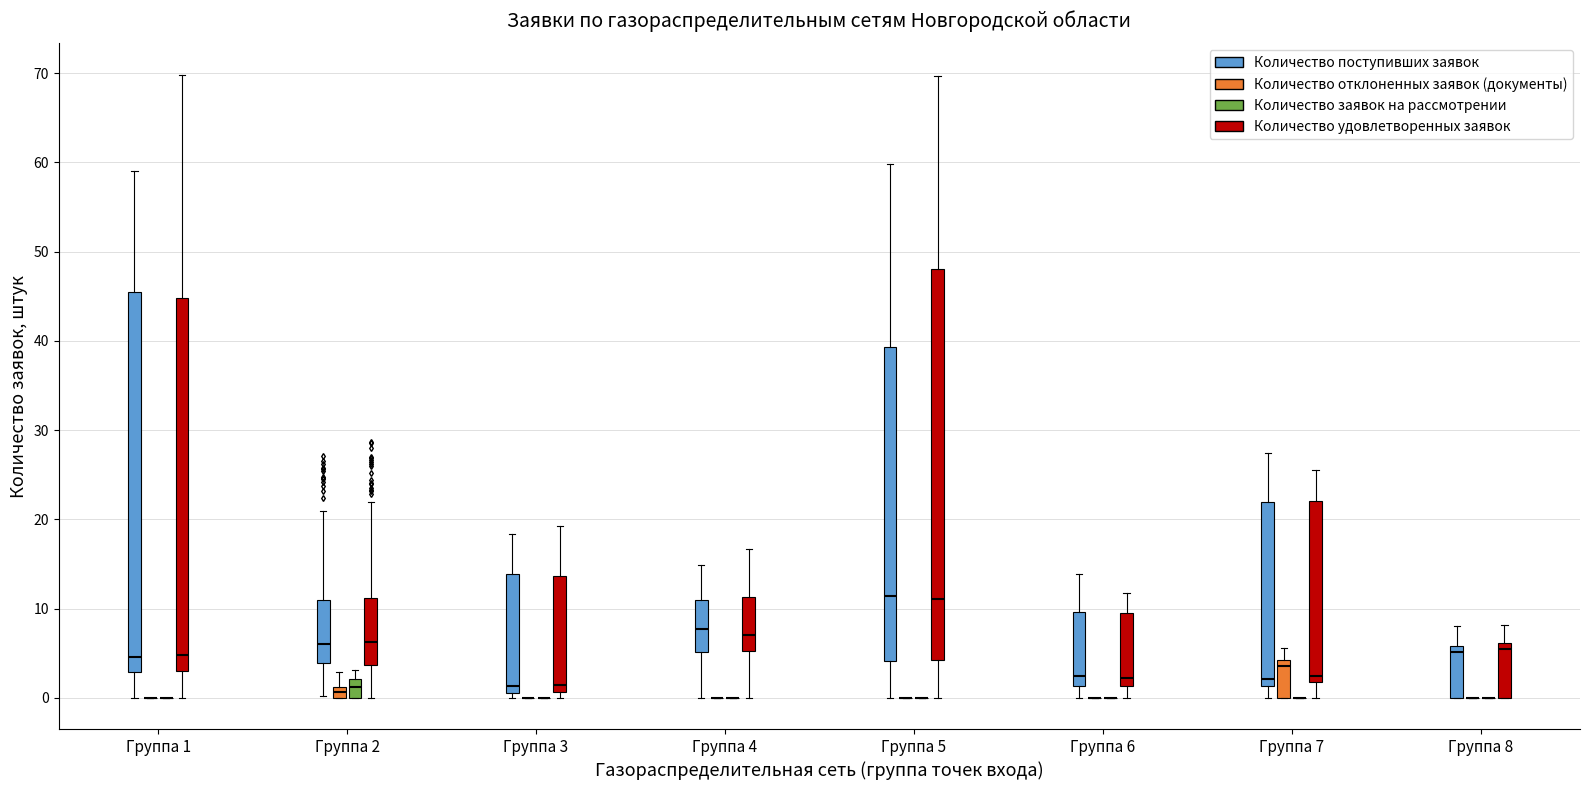

Comparing the boxes themselves (not the whiskers), which one is the tallest?

Группа 5 (Количество удовлетворенных заявок)